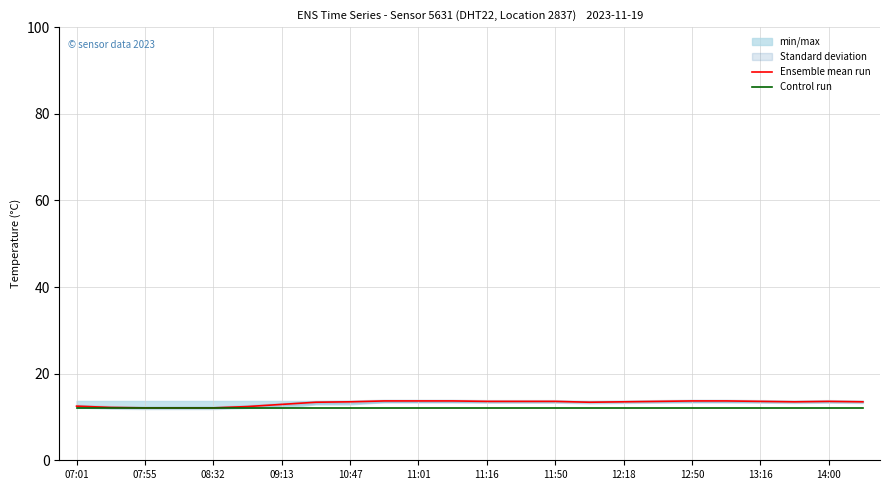

What is the minimum value for Ensemble mean run?

12.1